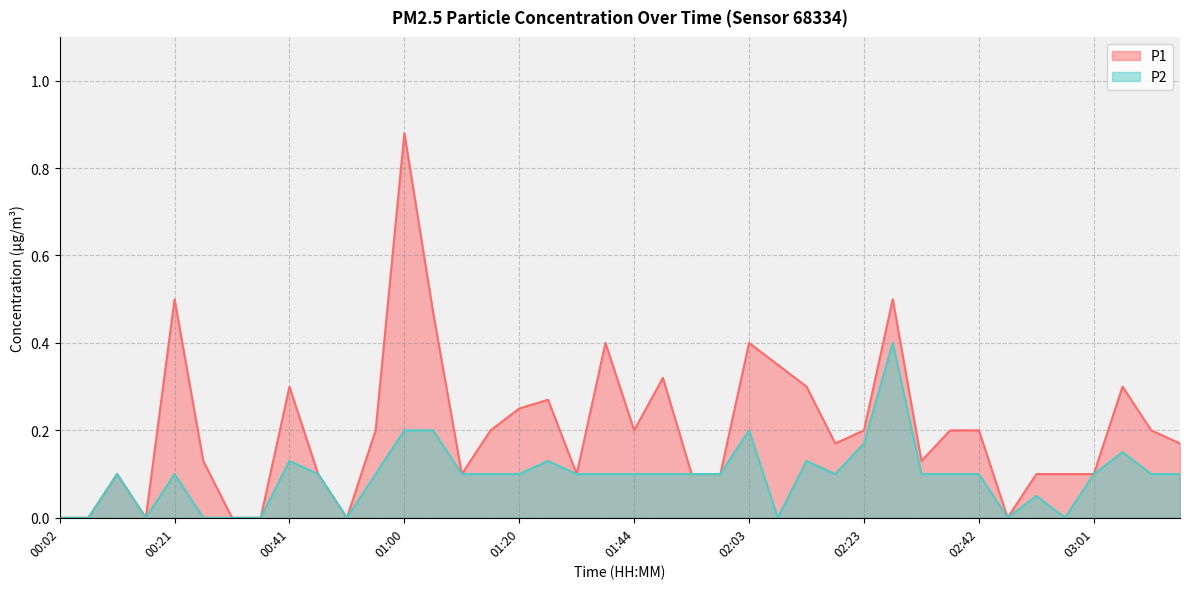

True or false: P1 and P2 cross at least once.

False